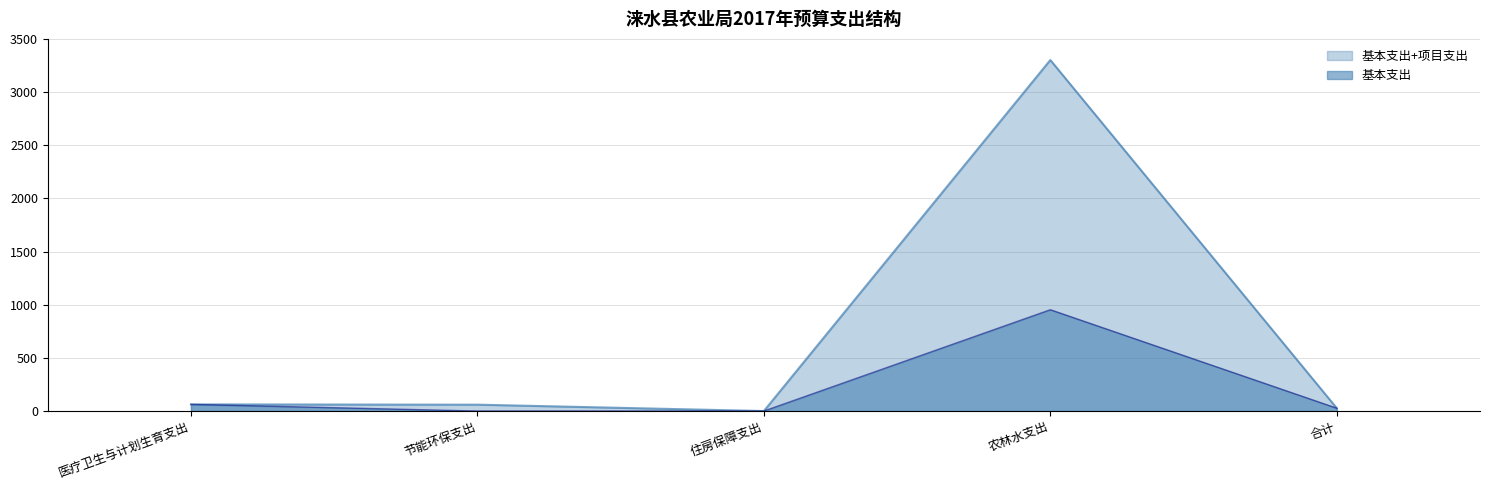

Does the chart display data point markers on the line(s)?

No